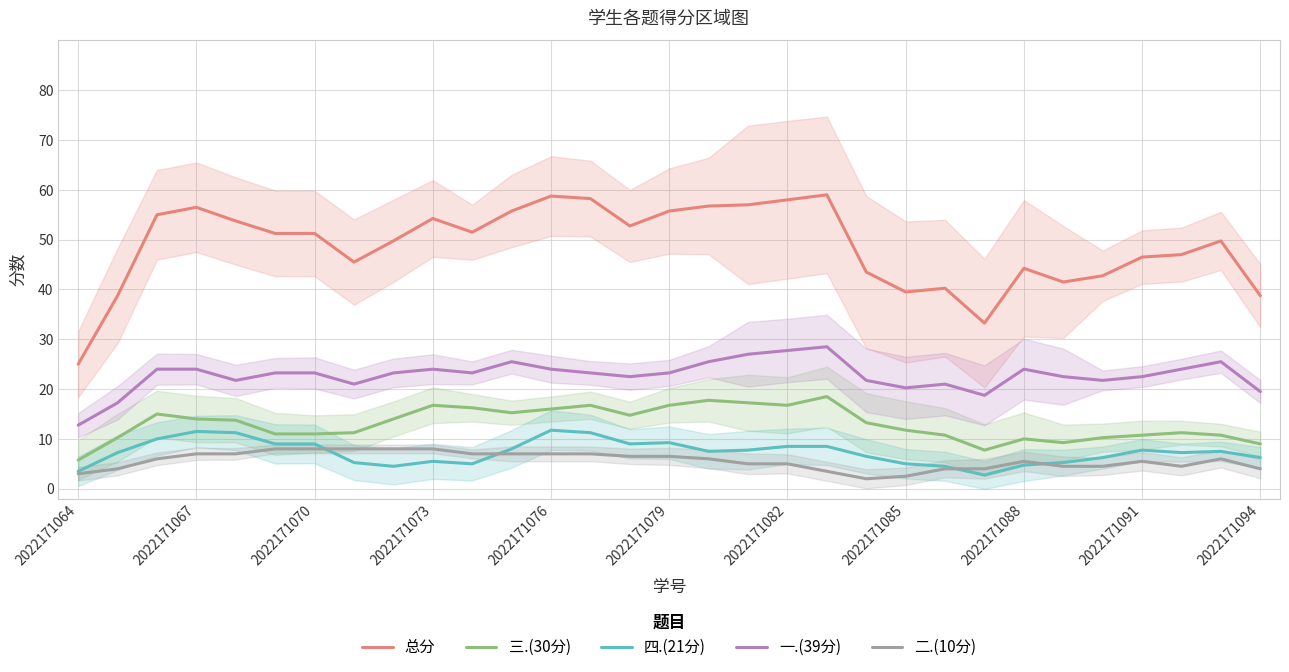

Is the value of 四.(21分) at 13 greater than the value of 总分 at 25?

No